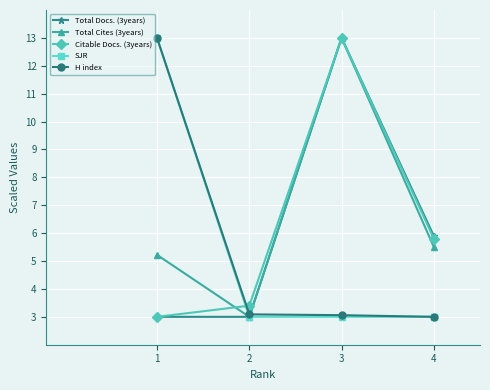

Reading left to right, list all the values displayed in this chart.

Total Docs. (3years): 1=3.0	2=3.0	3=13.0	4=5.9
Total Cites (3years): 1=5.2	2=3.0	3=13.0	4=5.5
Citable Docs. (3years): 1=3.0	2=3.4	3=13.0	4=5.8
SJR: 1=13.0	2=3.0	3=3.0	4=3.0
H index: 1=13.0	2=3.1	3=3.1	4=3.0